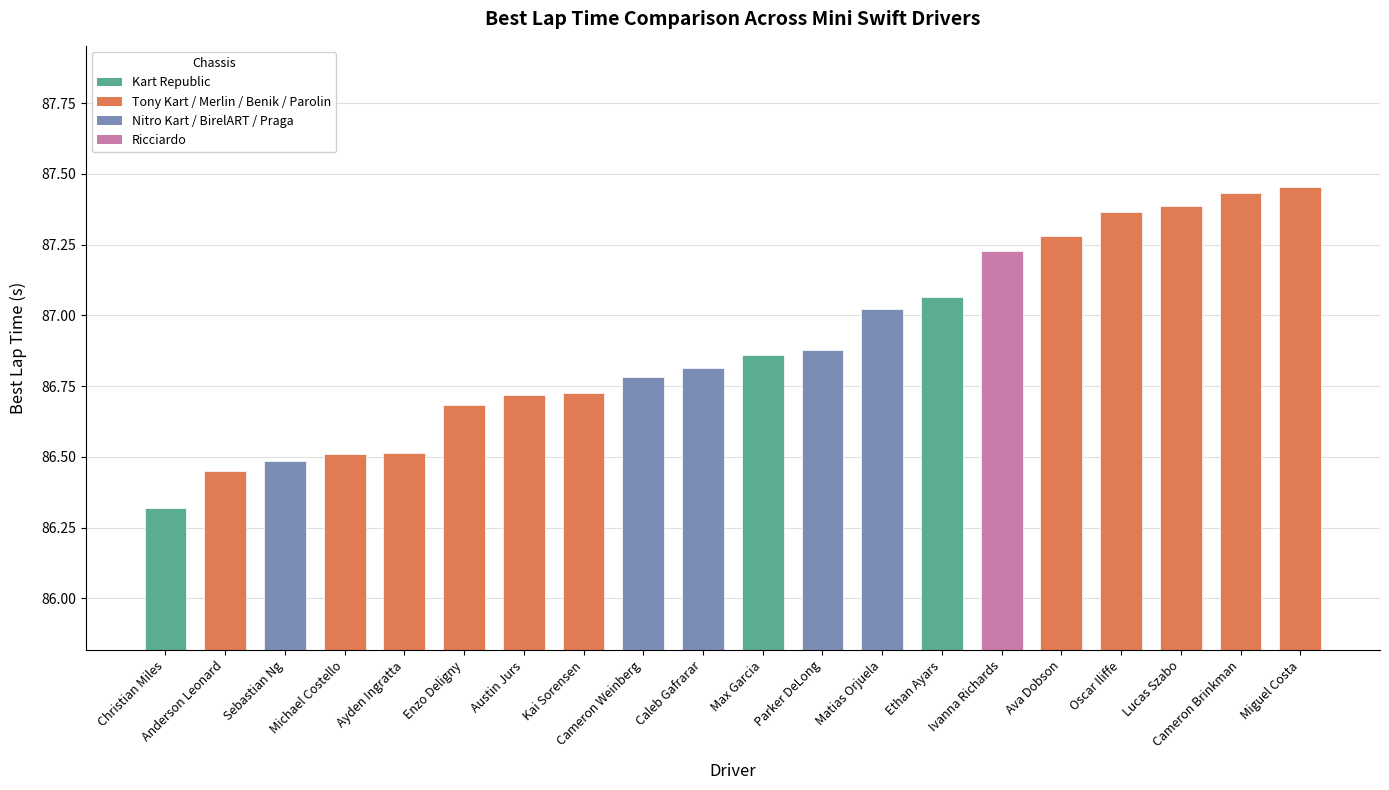

What is the label of the 15th bar from the right?

Enzo Deligny